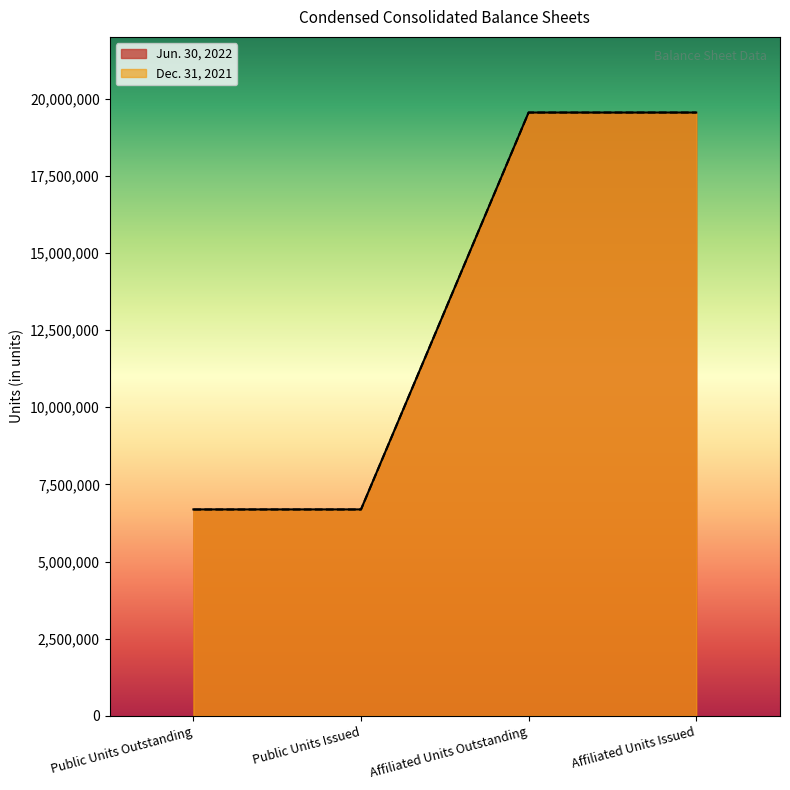

At which label is Dec. 31, 2021 closest to 13117273?

Public Units Outstanding